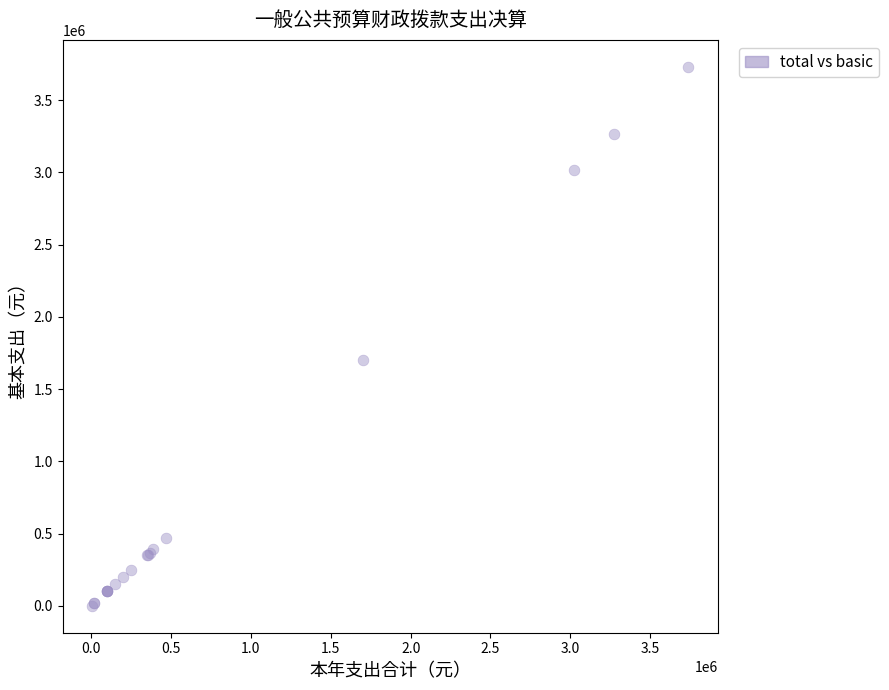

What Y value in the scatter plot is closest to 1865271?

1699261.0